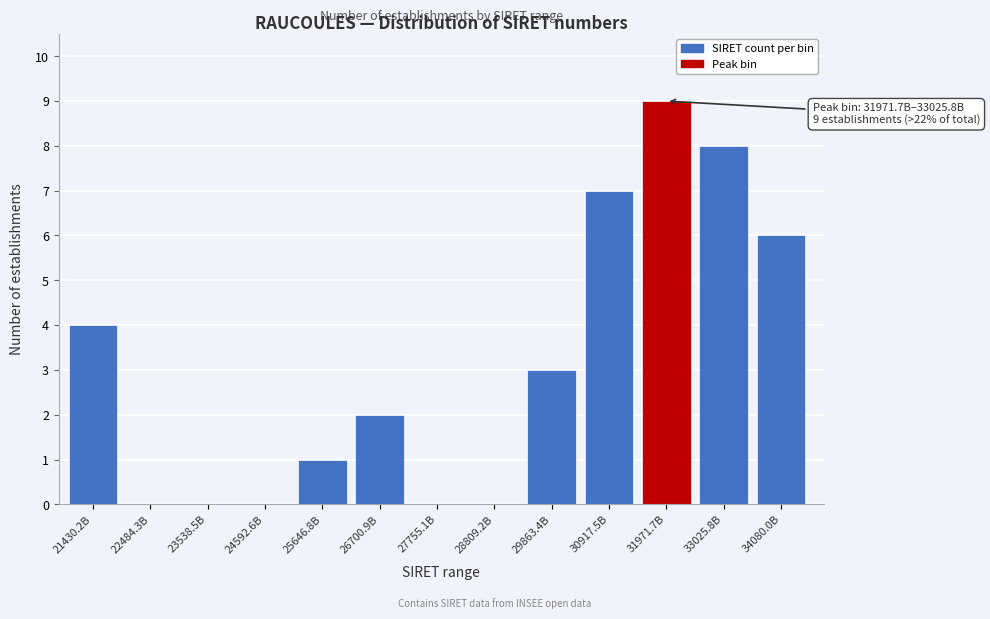

Reading right to left, extract all data points from this chart.

34080.0B=6	33025.8B=8	31971.7B=9	30917.5B=7	29863.4B=3	28809.2B=0	27755.1B=0	26700.9B=2	25646.8B=1	24592.6B=0	23538.5B=0	22484.3B=0	21430.2B=4